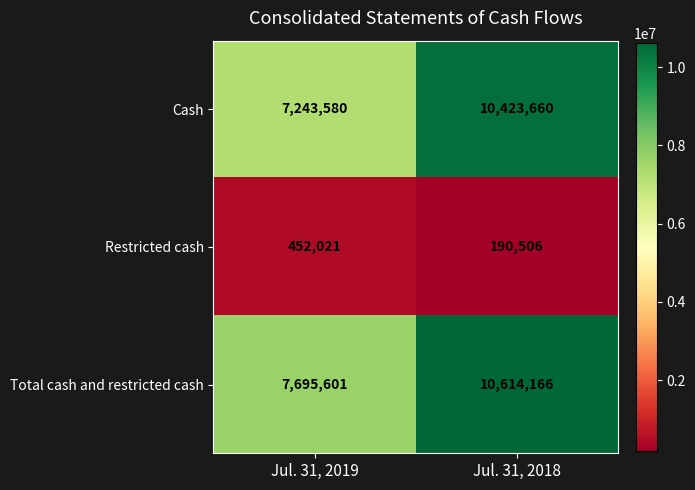

What is the approximate value of Total cash and restricted cash at Jul. 31, 2019?

7695601